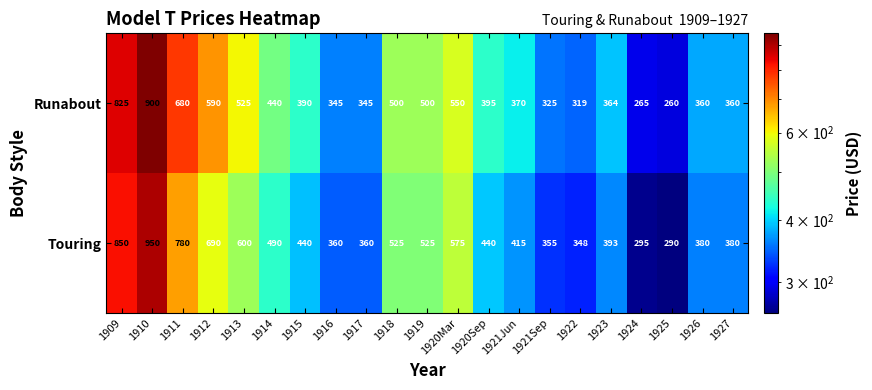

Is it true that Runabout equals 261 at 1912?

False